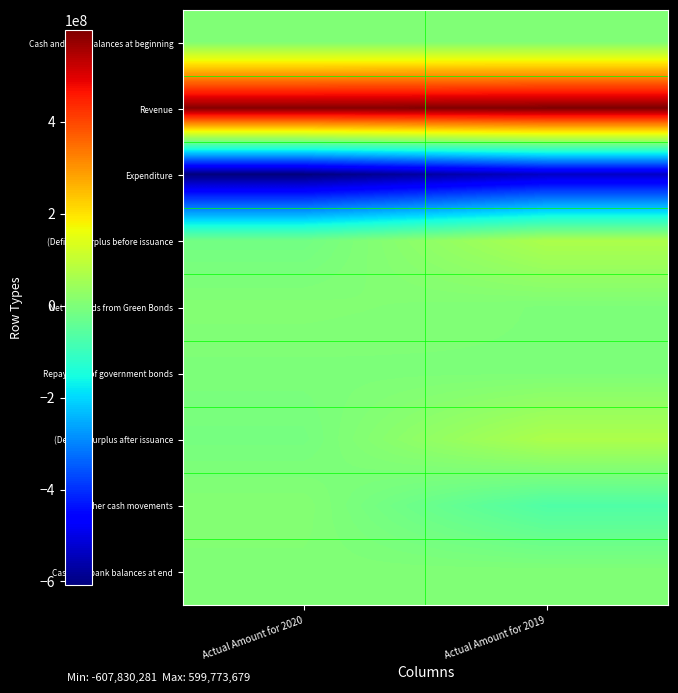

At how many categories does at least one series exceed 284432541?

2